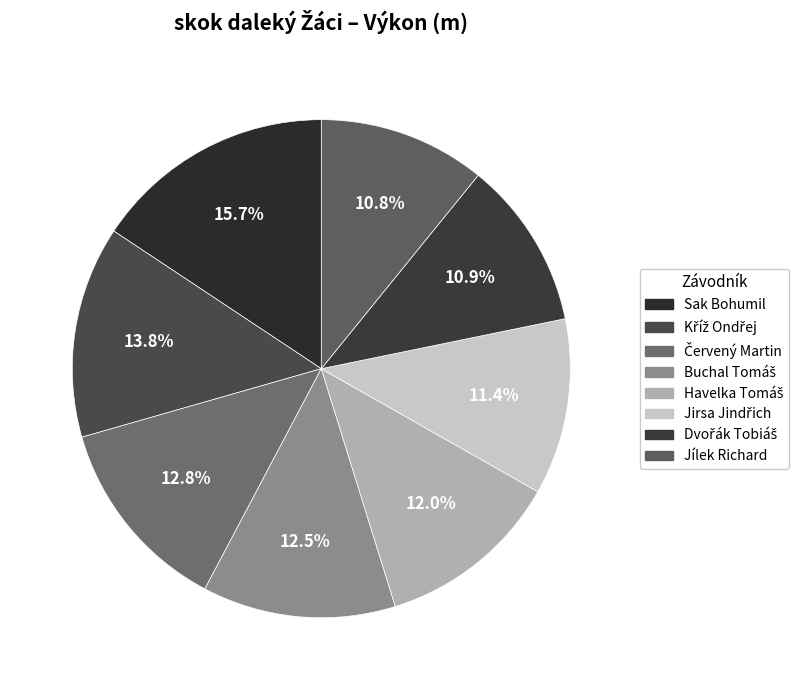

Rank the categories by value from highest to lowest.

Sak Bohumil, Kříž Ondřej, Červený Martin, Buchal Tomáš, Havelka Tomáš, Jirsa Jindřich, Dvořák Tobiáš, Jílek Richard